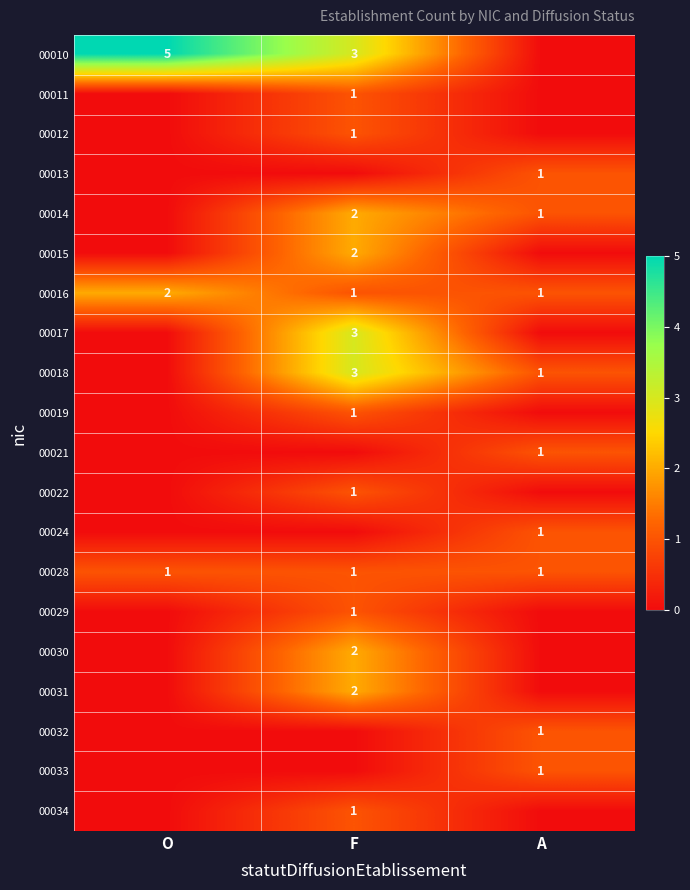

The value of 00018 at A is 1. True or false?

True